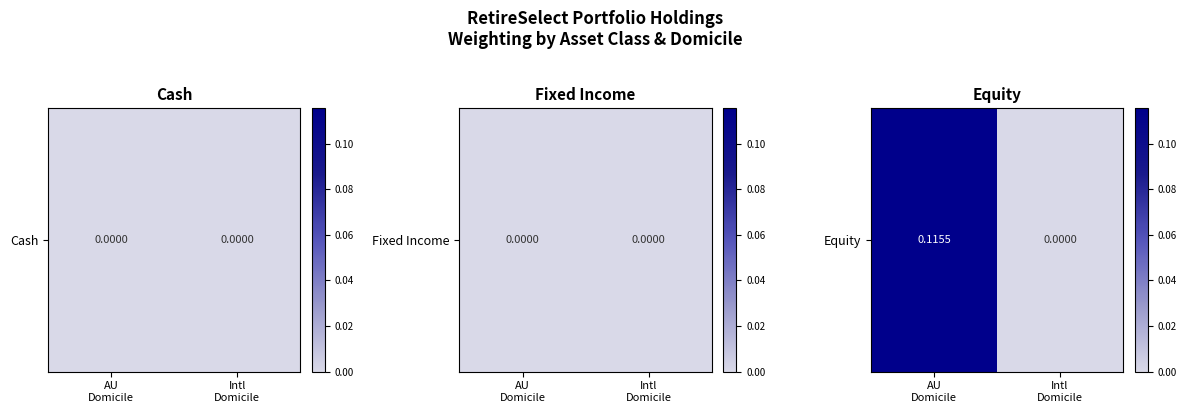

The value at AU
Domicile is 0.1. True or false?

True